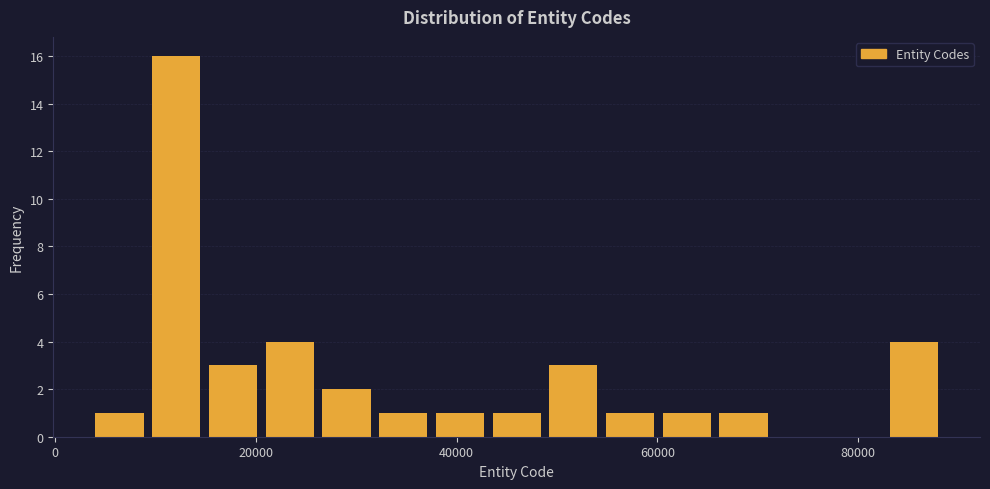

Around what value on the x-axis is the tallest bar? Give the approximate position of its centre, as read against the axis.

12000